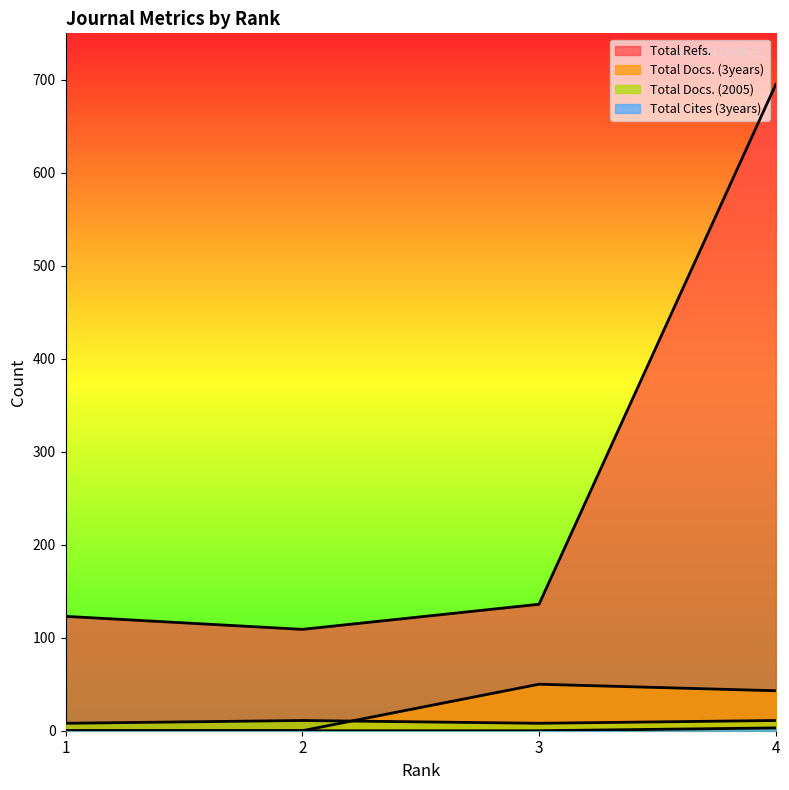

True or false: Total Docs. (3years) has a value of 0 at 2.

True